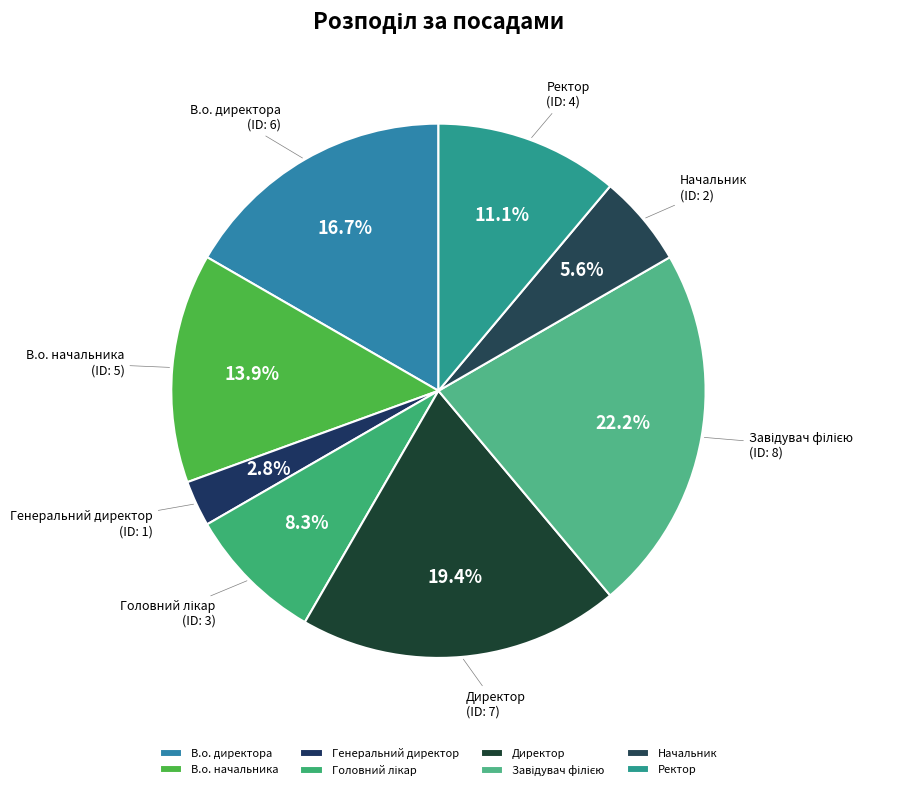

Is the sum of Начальник and В.о. директора greater than half?

No